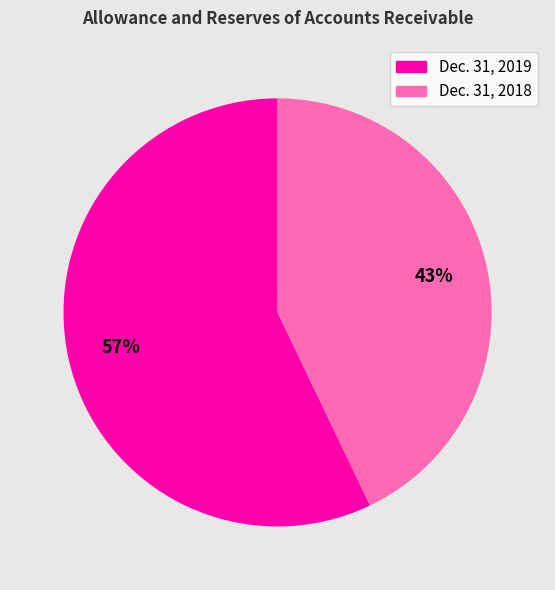

To the nearest percent, what is the average slice percentage?

50%